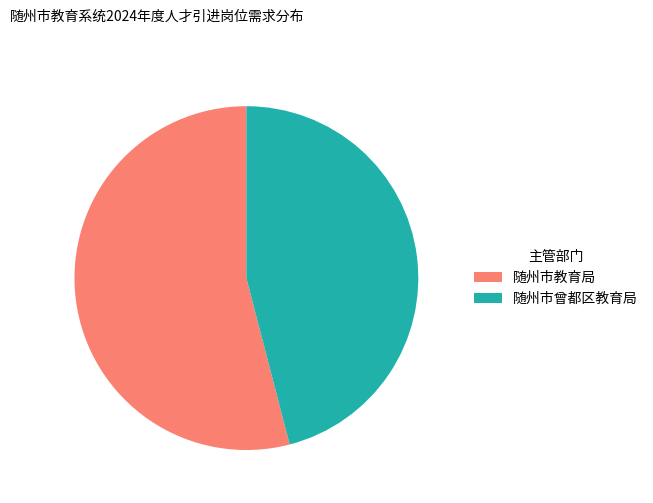

Is the sum of 随州市曾都区教育局 and 随州市教育局 greater than half?

Yes